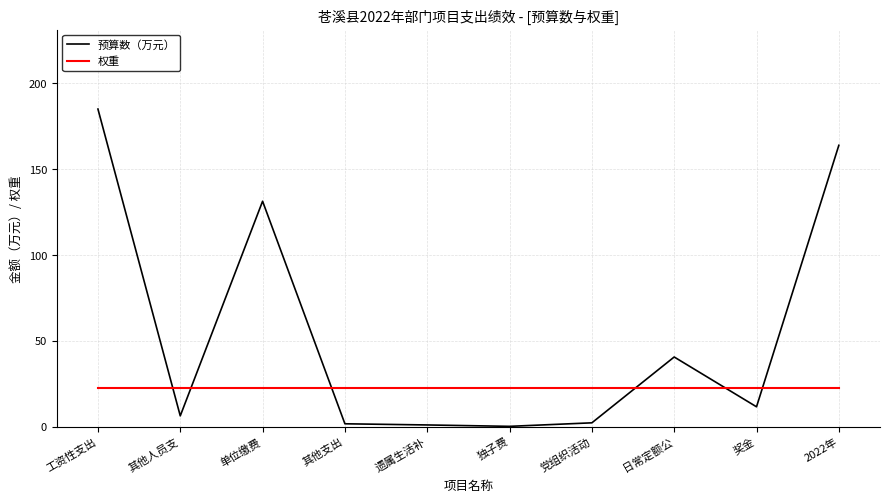

What is the minimum value for 权重?

22.5